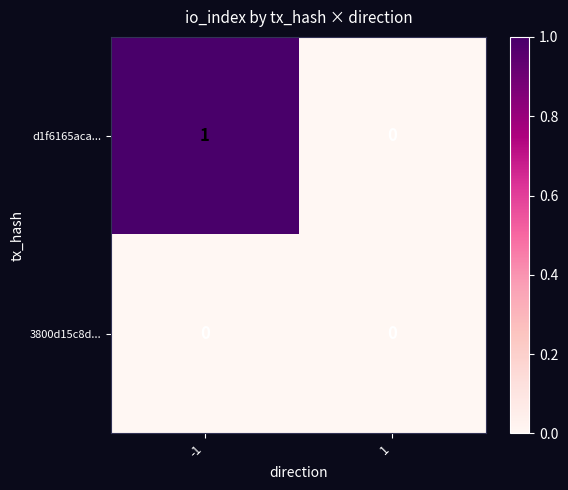

Is it true that 3800d15c8d... equals 0 at -1?

True